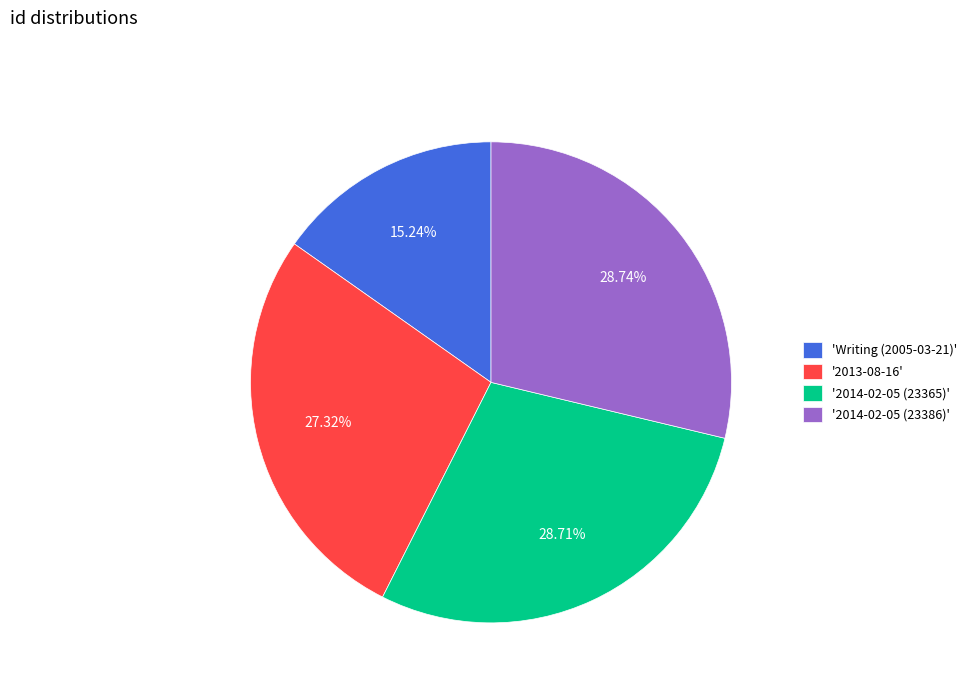

Does '2013-08-16' account for over 50% of the chart?

No